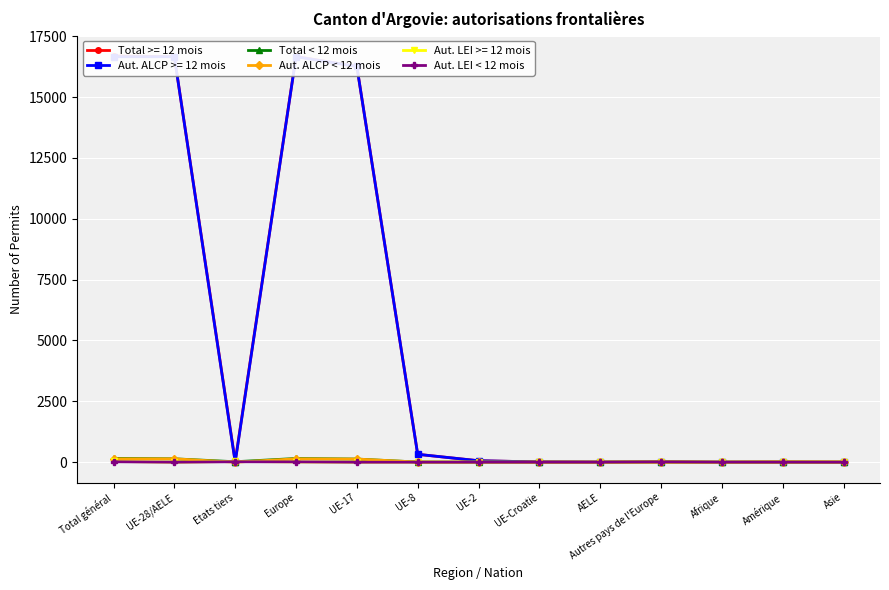

Which series changed the most between Europe and Afrique?

Total < 12 mois